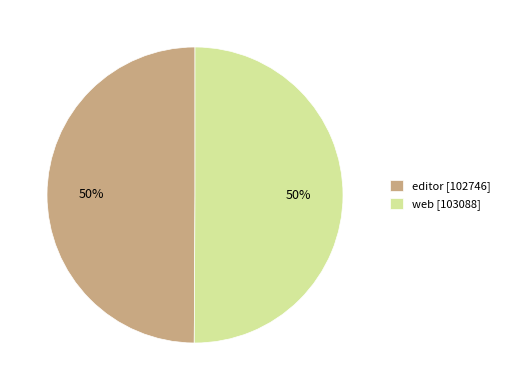

The editor slice represents 50% of the pie. True or false?

True